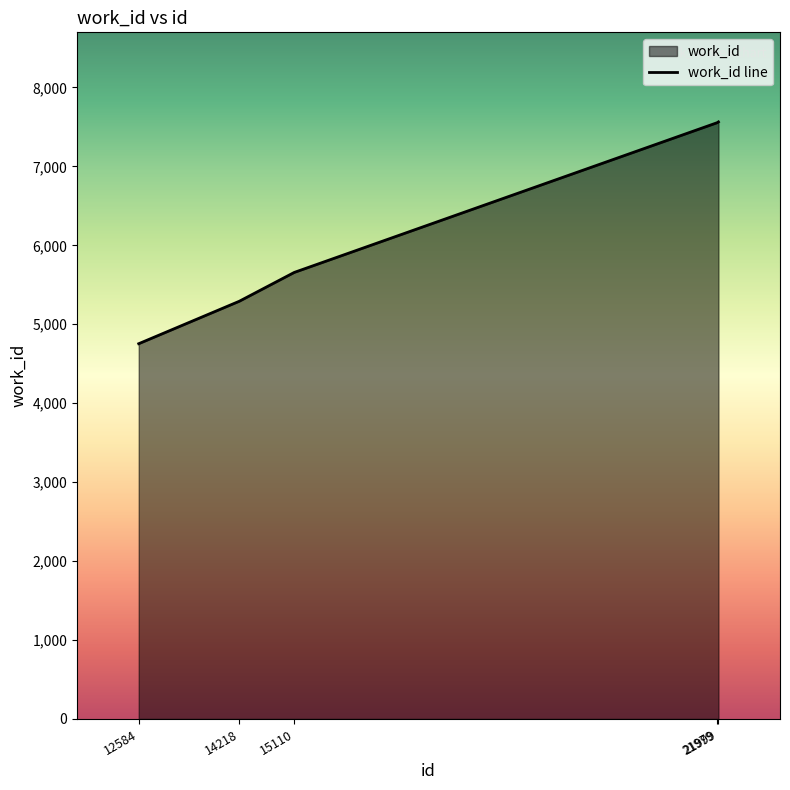

What is the change in value from 14218 to 15110?

+365